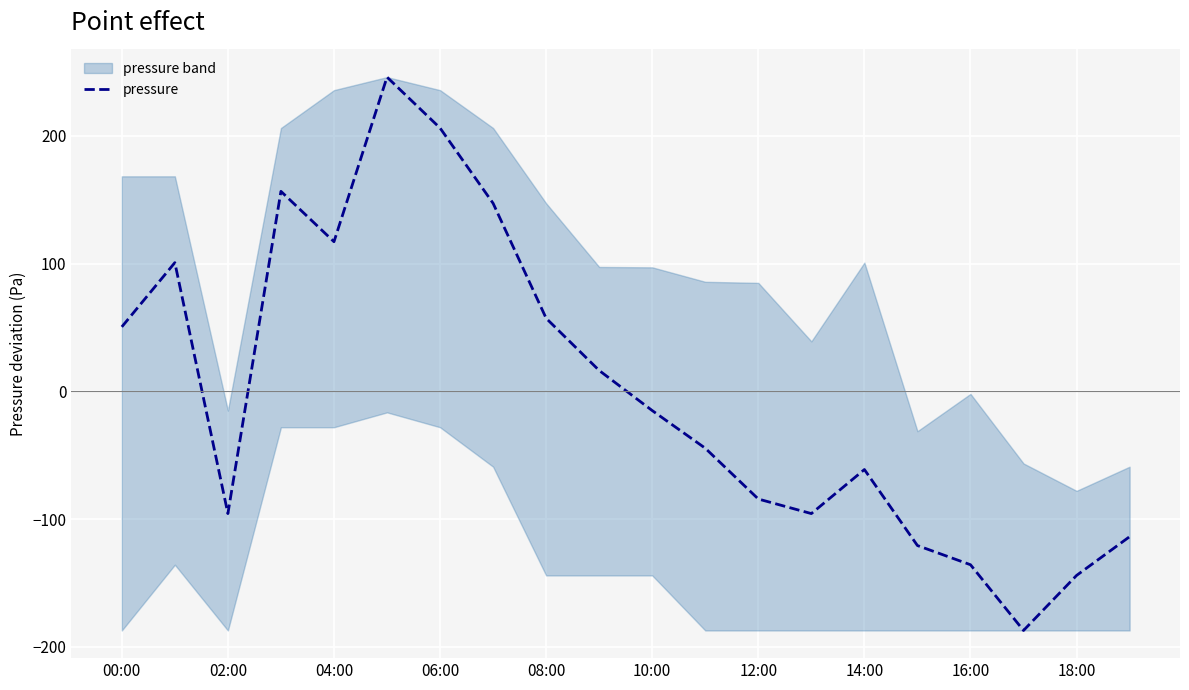

What is the approximate value at 13?

-95.7